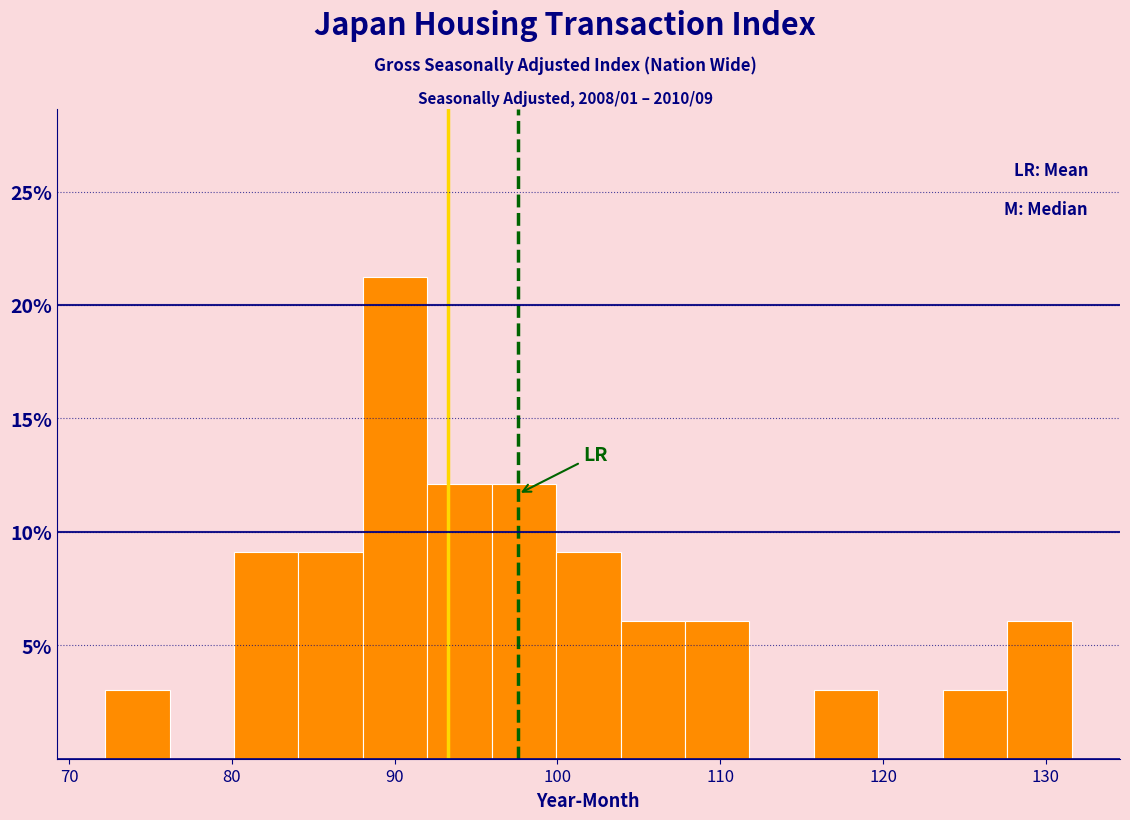

Around what value on the x-axis is the tallest bar? Give the approximate position of its centre, as read against the axis.

90